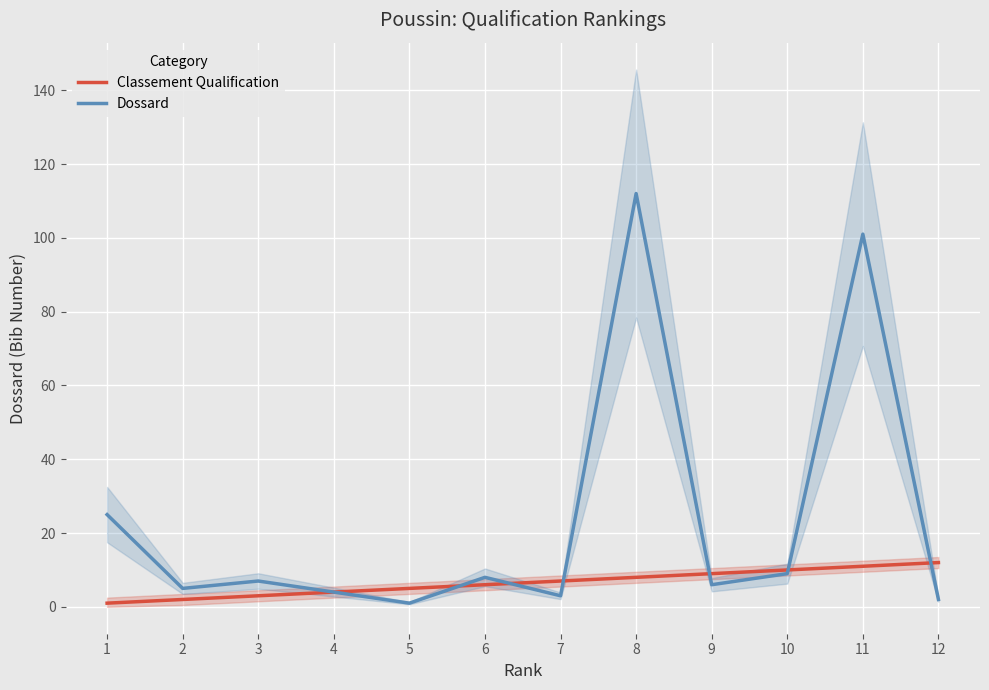

Is the value of Classement Qualification at 3 greater than the value of Dossard at 3?

No